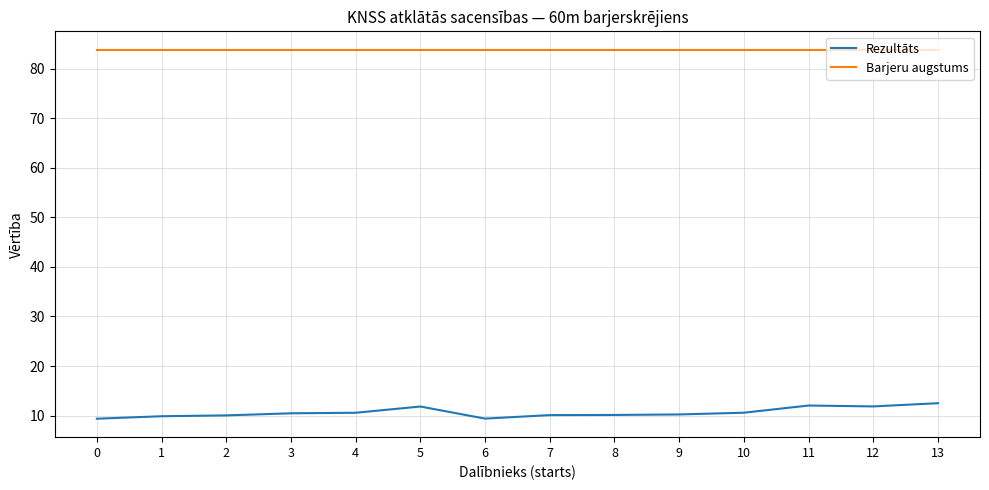

What is the greatest value displayed?

83.8